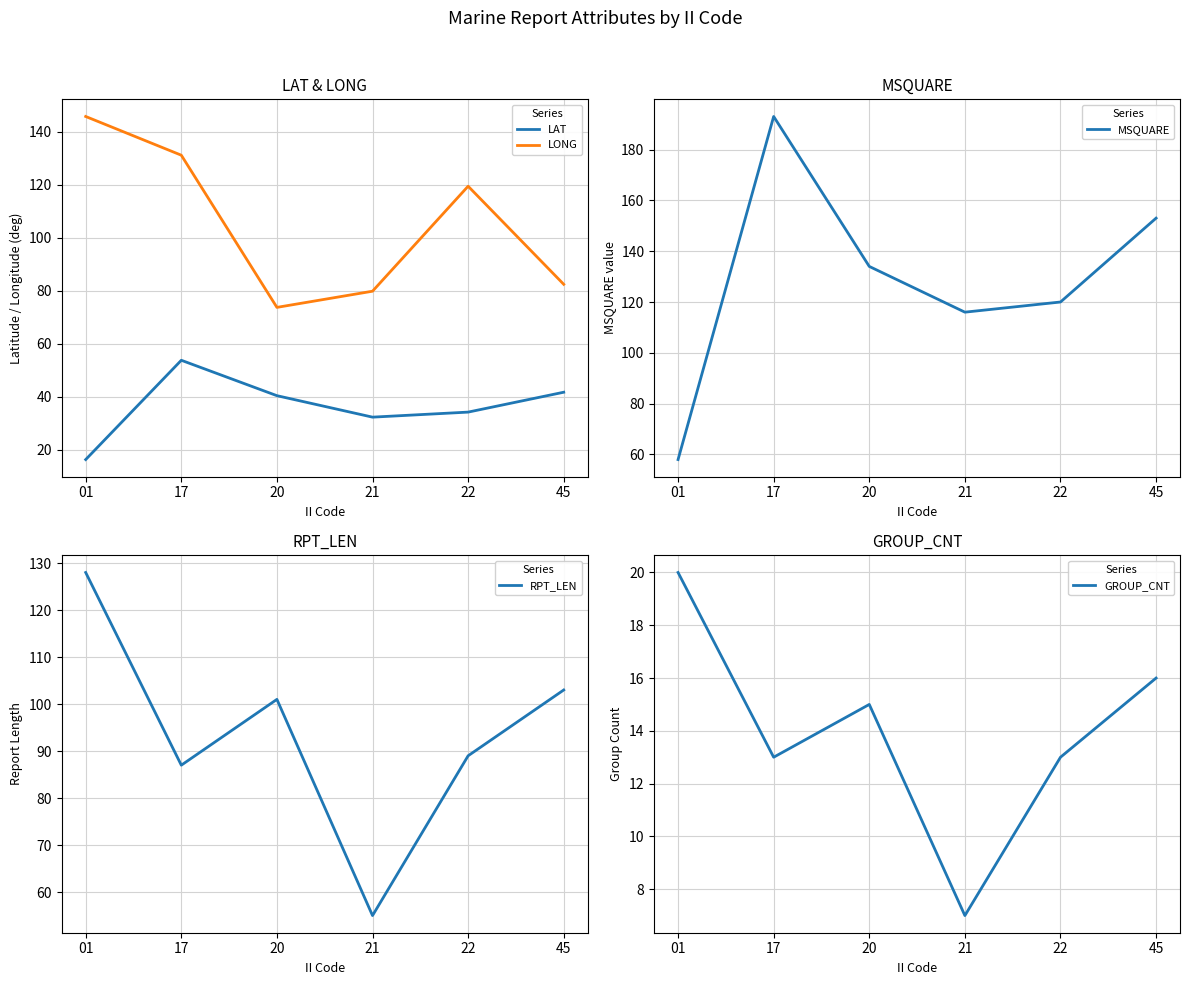

What is the smallest value displayed?

7.0